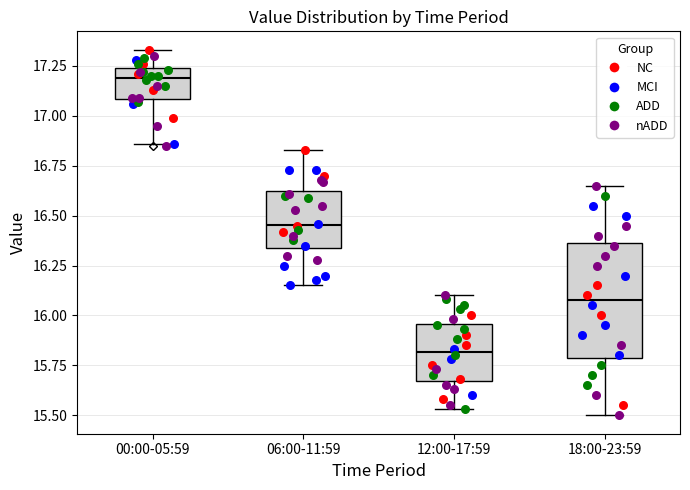

Reading left to right, transcribe this box plot: for each box, give where its median line is, the range the box spans, and where its two whiskers end, as read against the y-axis. The values are not printed on the chart, so give them approximately, as read against the axis.

00:00-05:59: median 17.20, box 17.10 to 17.25, whiskers 16.85 to 17.35
06:00-11:59: median 16.45, box 16.35 to 16.65, whiskers 16.15 to 16.85
12:00-17:59: median 15.80, box 15.65 to 15.95, whiskers 15.55 to 16.10
18:00-23:59: median 16.10, box 15.80 to 16.35, whiskers 15.50 to 16.65